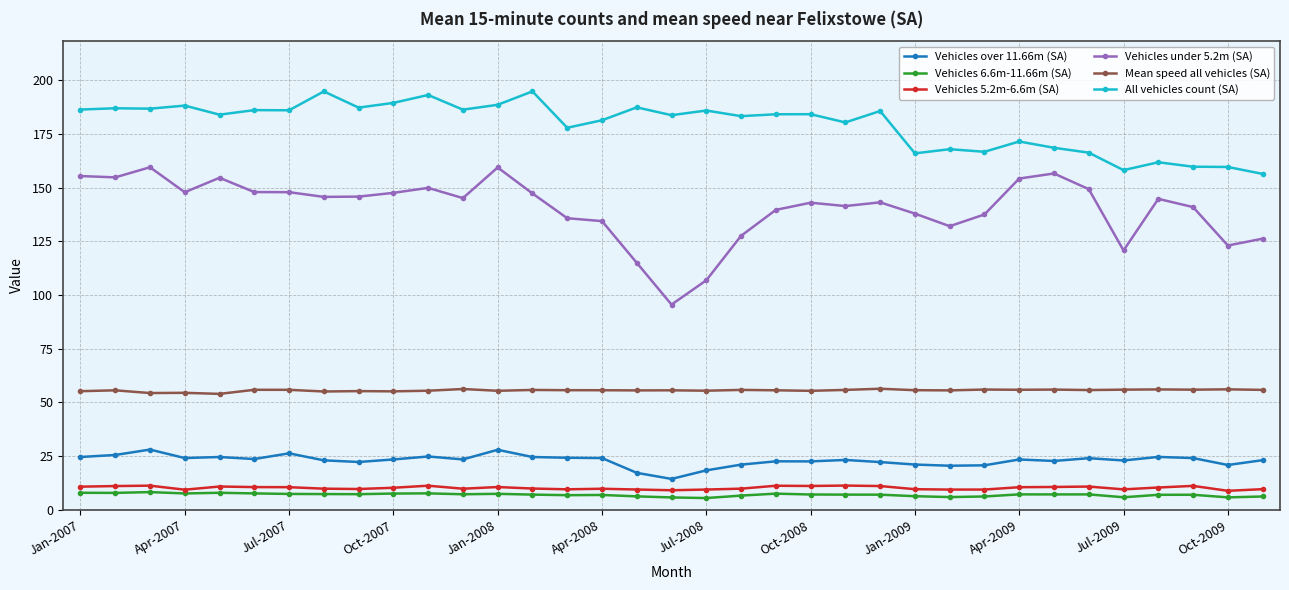

Which series has the widest spread of values?

Vehicles under 5.2m (SA)